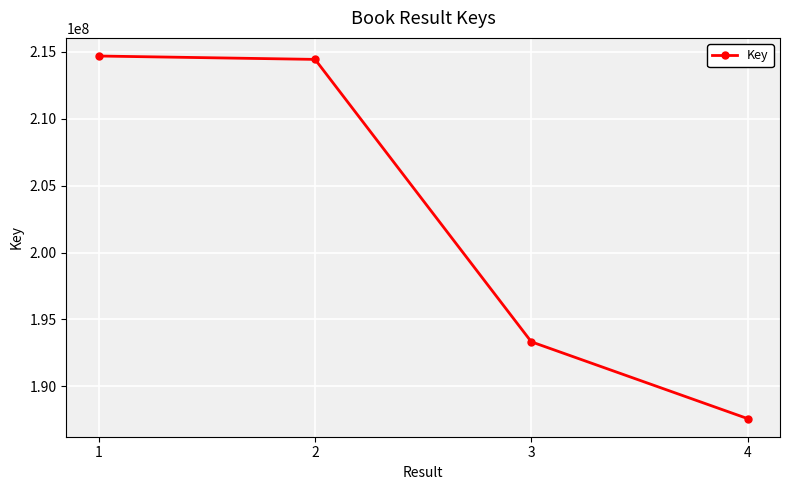

True or false: the data shows 88540716 at 1.

False